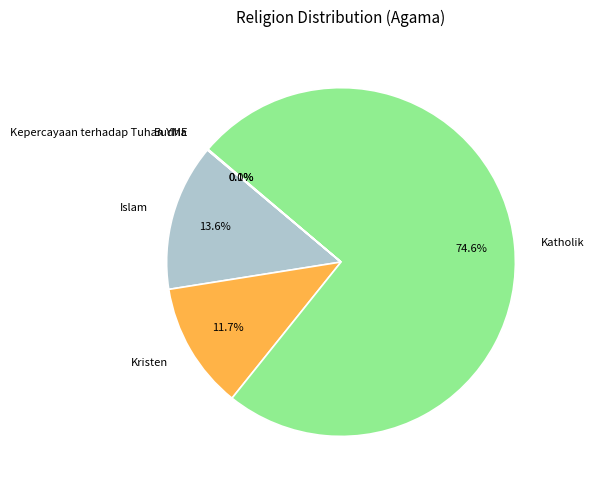

Is the sum of Katholik and Islam greater than half?

Yes